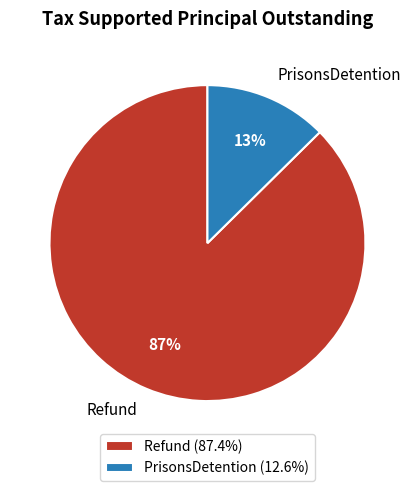

To the nearest percent, what is the average slice percentage?

50%